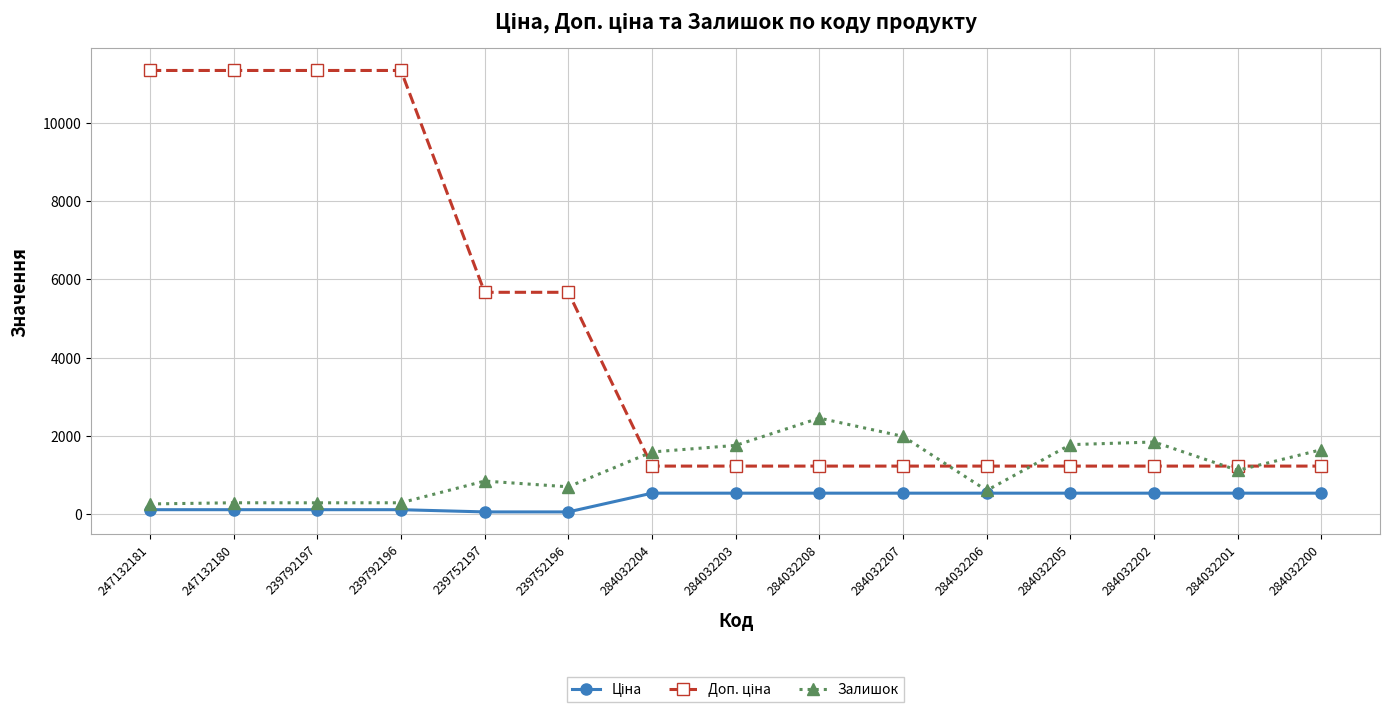

Is this an area chart (filled region under the line)?

No